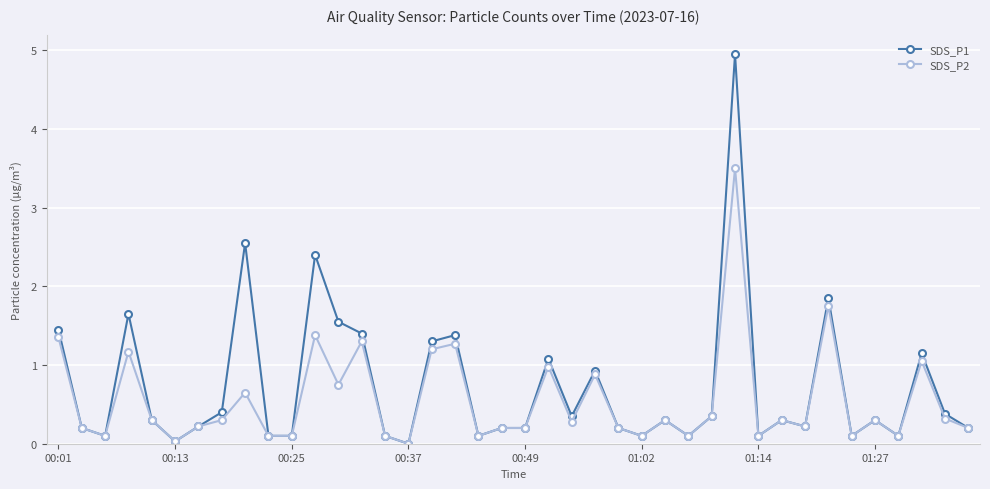

What is the maximum value for SDS_P1?

5.0